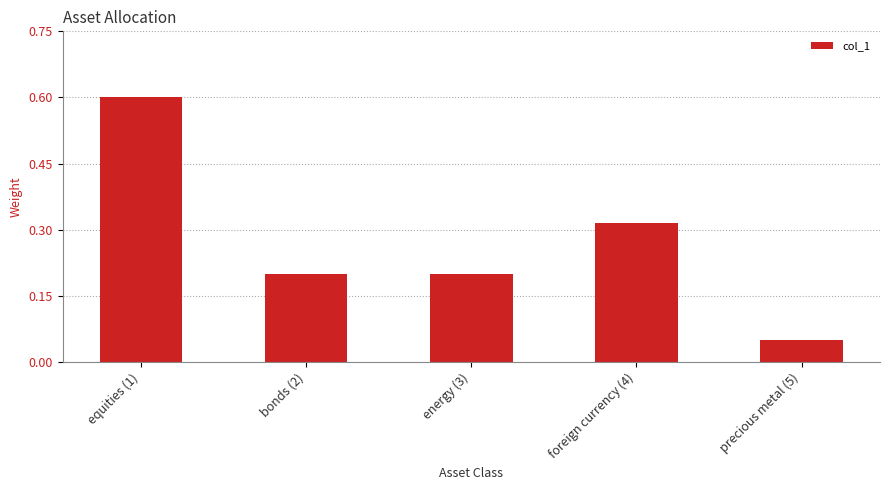

What is the maximum value shown in the chart?

0.6